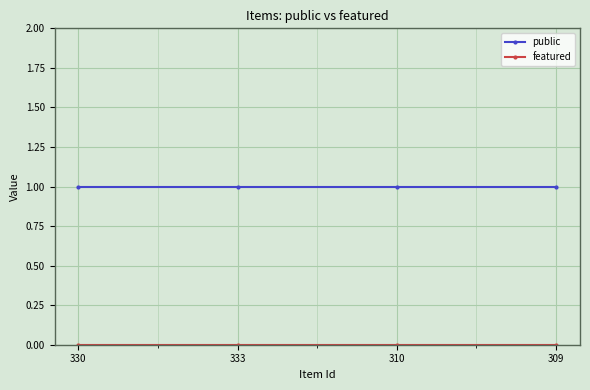

What position from the left is 309?

4